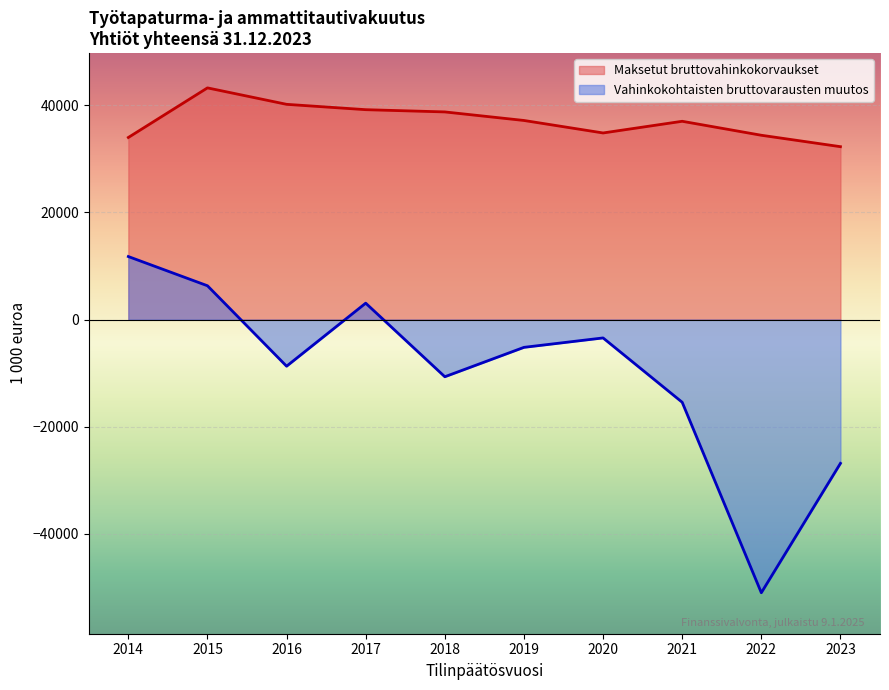

What is the difference between the second highest and minimum values in the Vahinkokohtaisten bruttovarausten muutos series?

57332.1